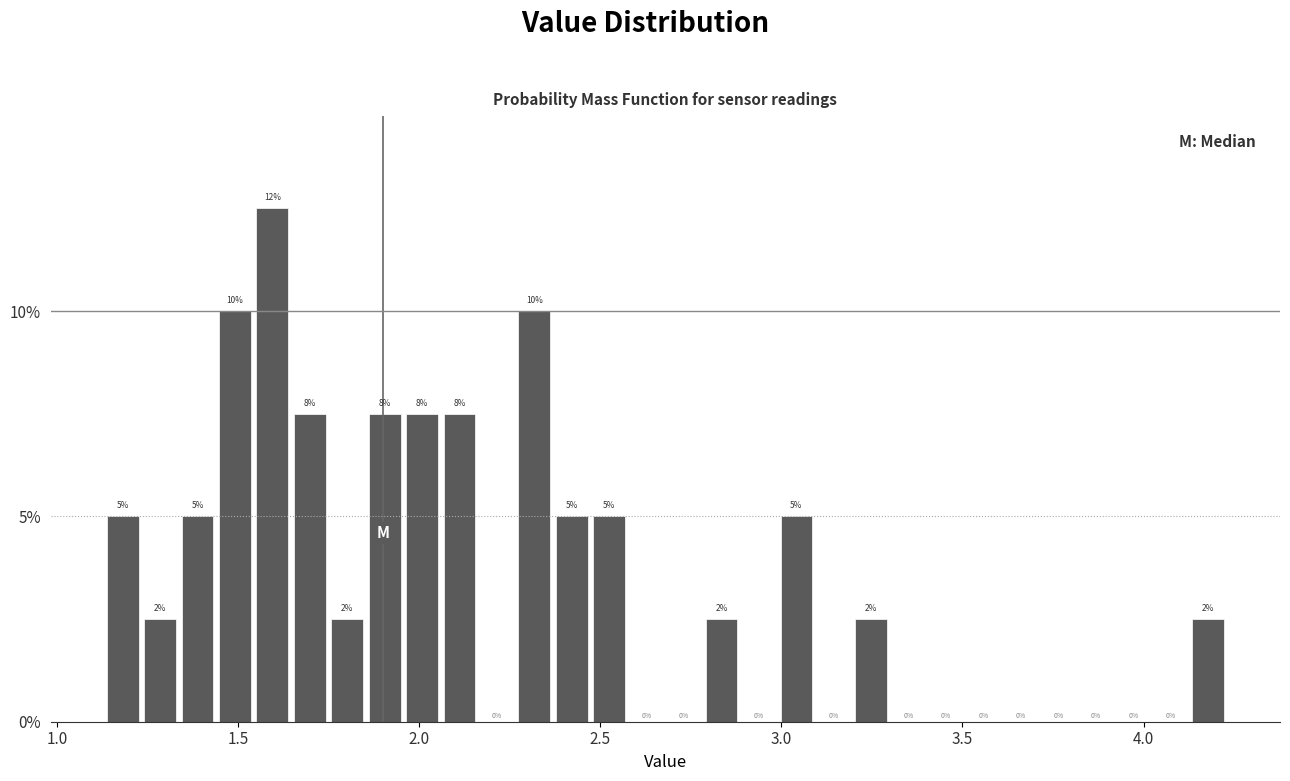

Read against the x-axis, roughly where is the centre of the tallest bar?

1.60